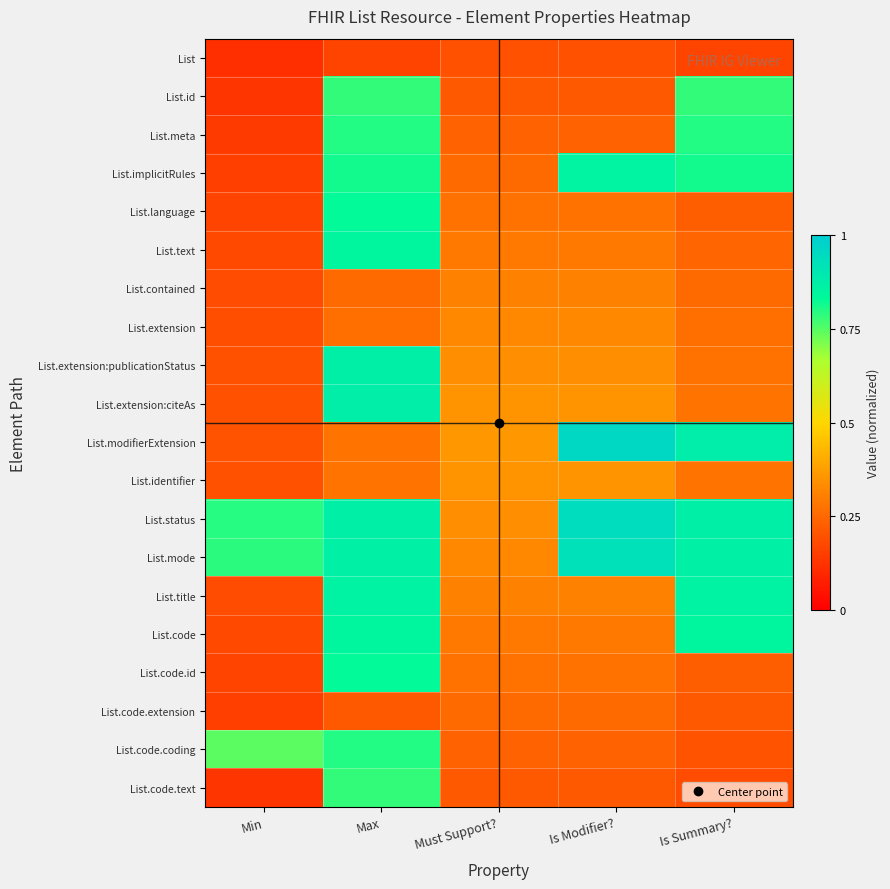

At which category is the sum across all series the highest?

Max